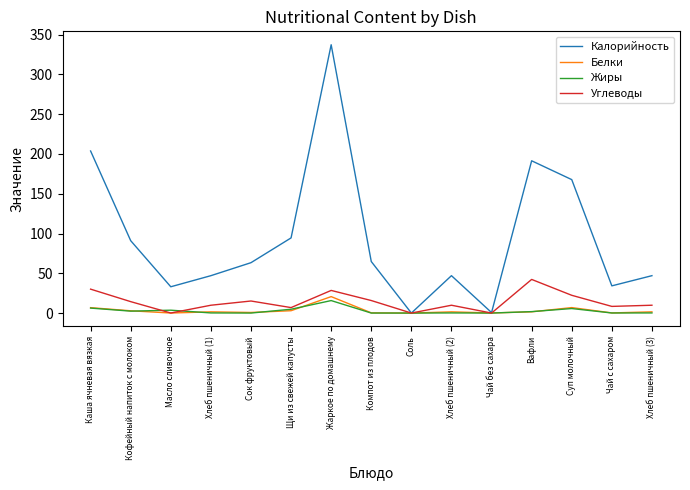

What is the highest value of the Углеводы series?

42.3